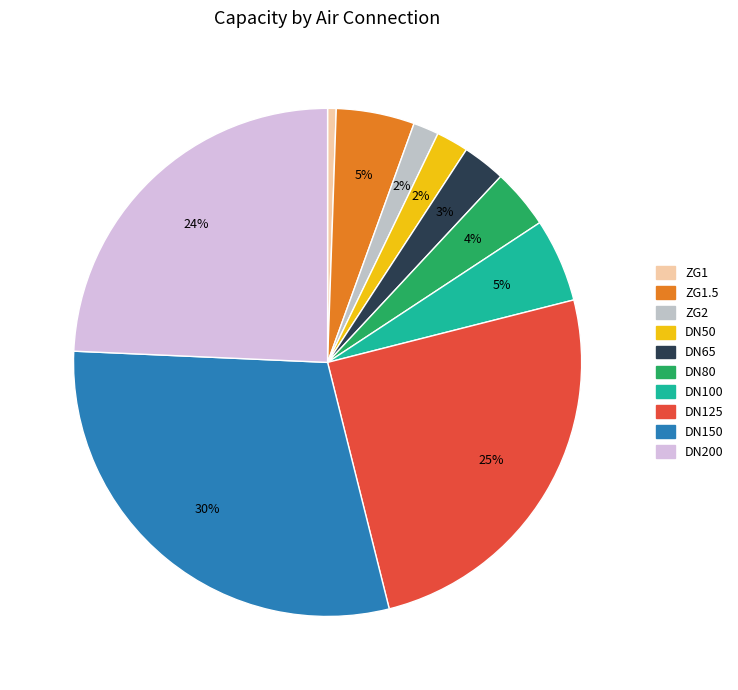

Is there any slice that represents more than half of the pie?

No